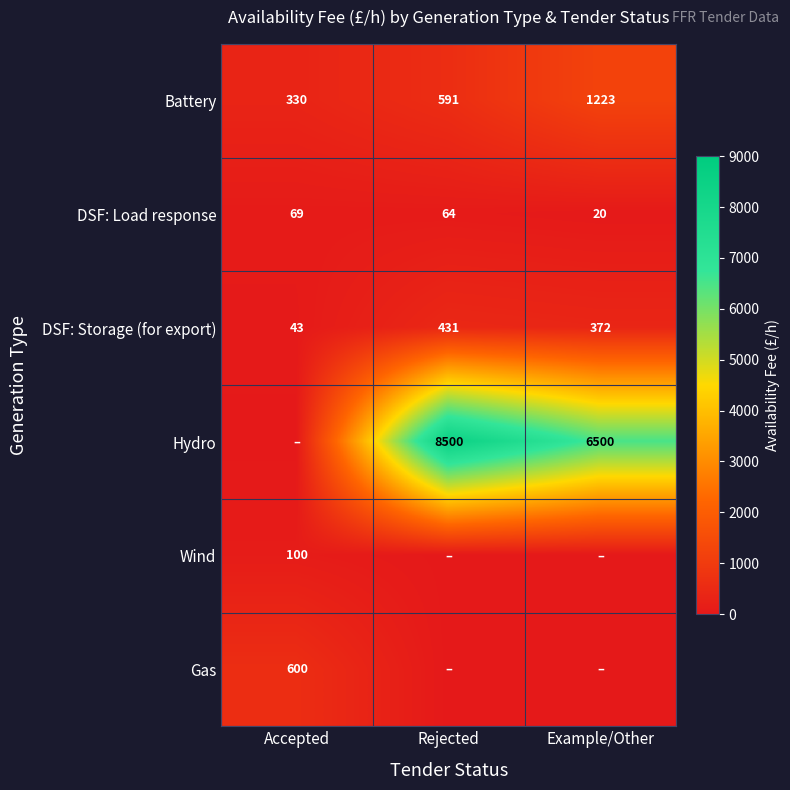

Rank the categories by DSF: Storage (for export) value from lowest to highest.

Accepted, Example/Other, Rejected